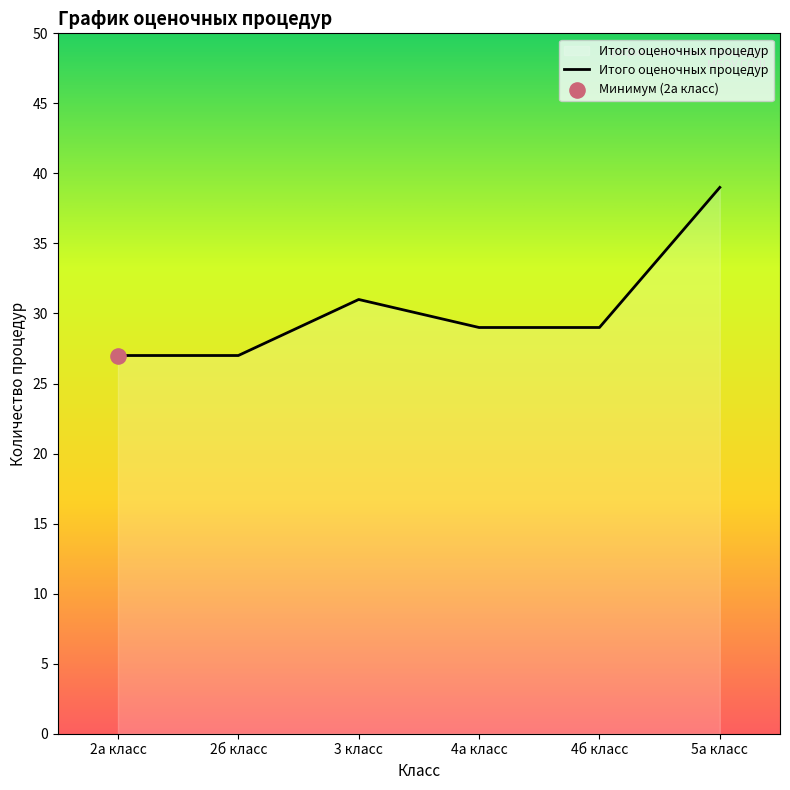

Approximately how many times larger is the value at 5а класс compared to 4б класс?

1.3